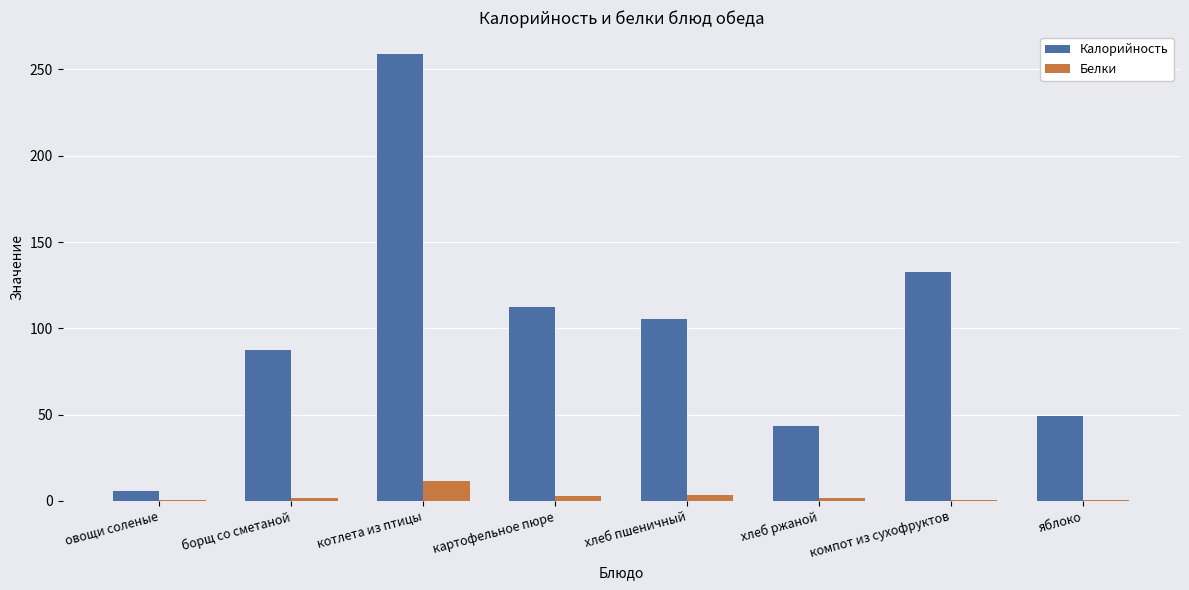

Is it true that Калорийность equals 396.1 at котлета из птицы?

False